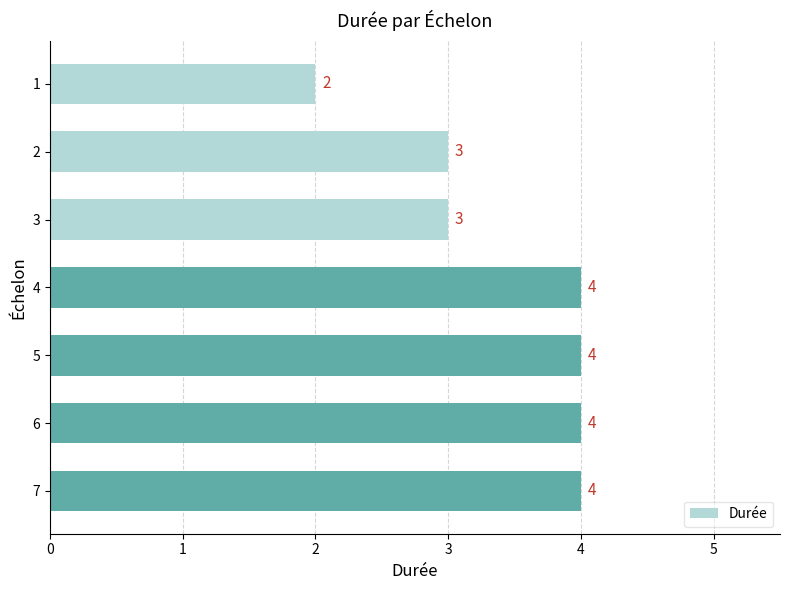

The chart shows a value of 7 at 2. True or false?

False